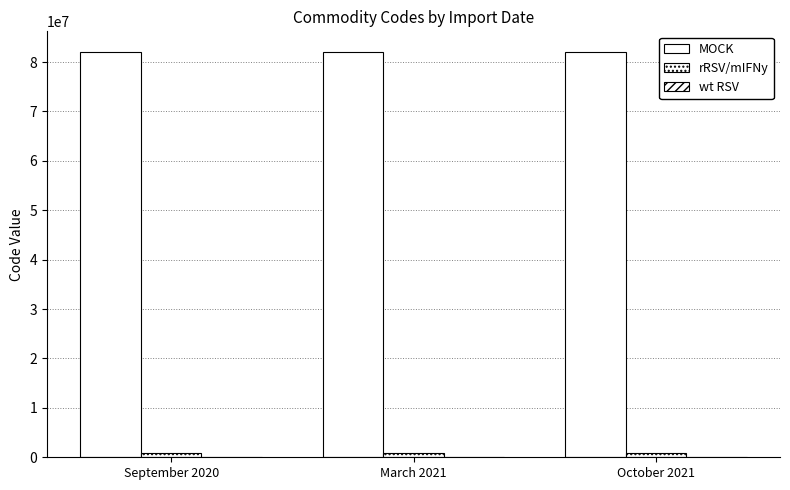

Which has a higher value, September 2020 or March 2021?

September 2020